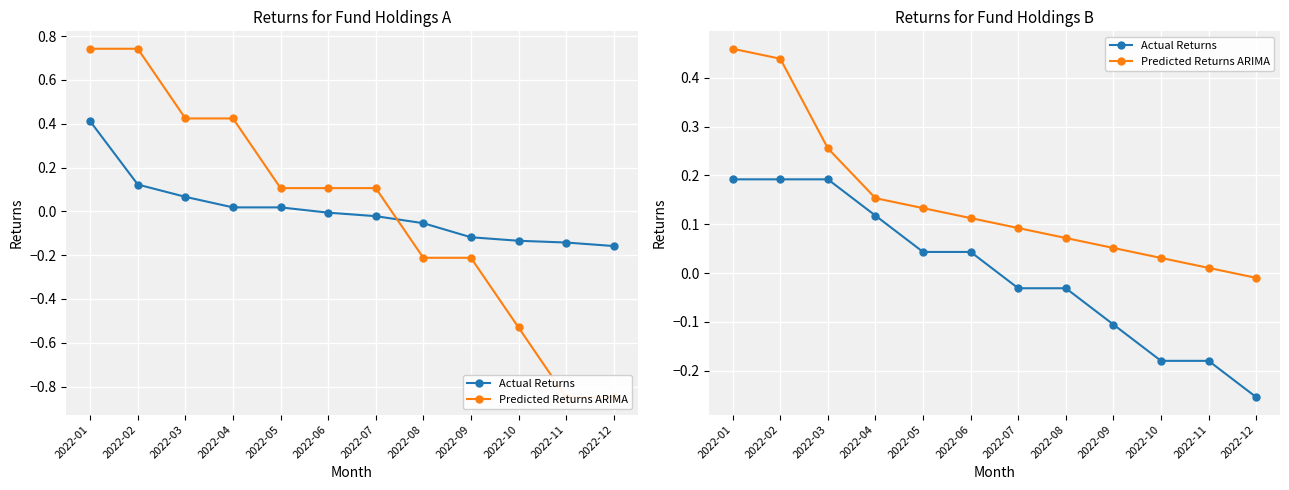

List the series in order of their overall mean, highest first.

Predicted Returns ARIMA, Actual Returns